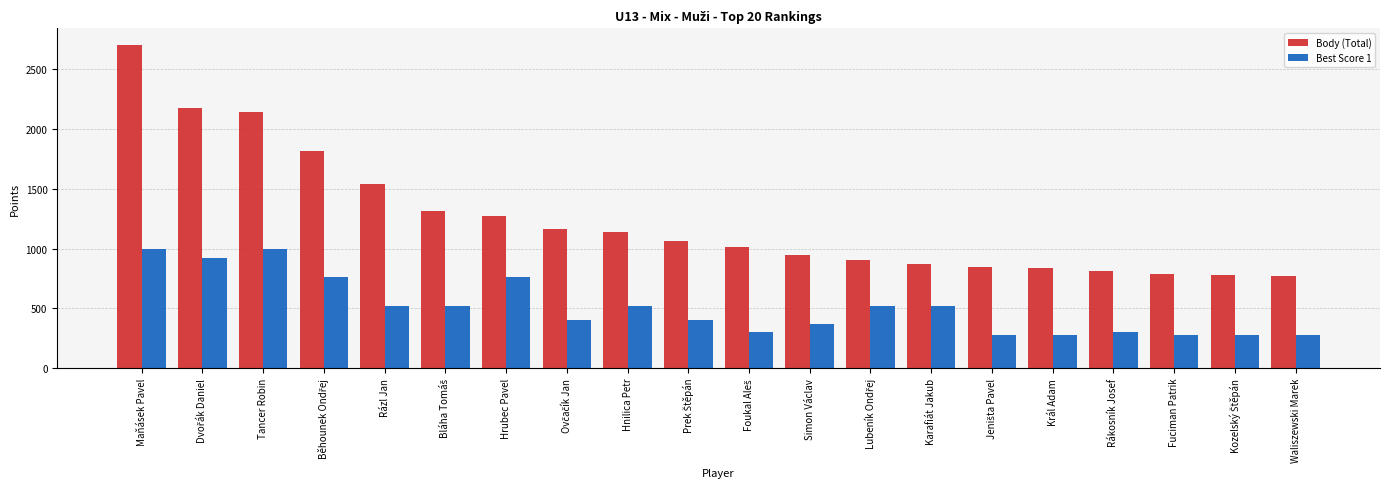

What is the sum of all Best Score 1 values?

10216